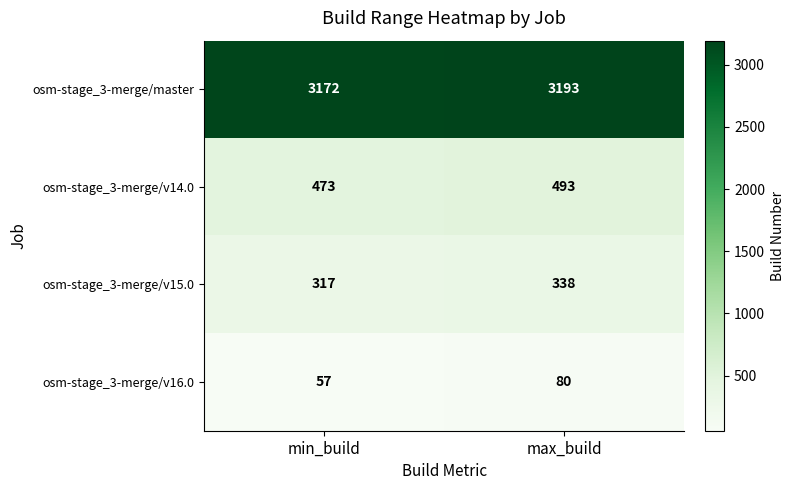

How many distinct data groups are displayed?

4